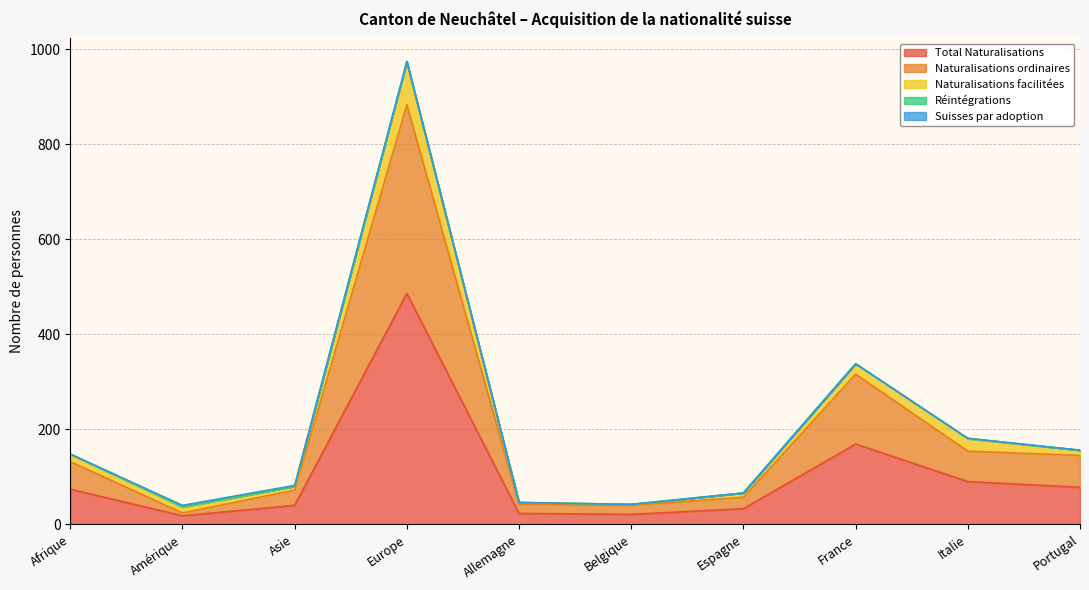

Reading right to left, extract all data points from this chart.

Total Naturalisations: Portugal=78	Italie=90	France=169	Espagne=33	Belgique=21	Allemagne=23	Europe=486	Asie=40	Amérique=18	Afrique=74
Naturalisations ordinaires: Portugal=67	Italie=64	France=147	Espagne=24	Belgique=19	Allemagne=19	Europe=397	Asie=32	Amérique=6	Afrique=58
Naturalisations facilitées: Portugal=11	Italie=26	France=22	Espagne=9	Belgique=2	Allemagne=4	Europe=89	Asie=8	Amérique=12	Afrique=15
Réintégrations: Portugal=0	Italie=1	France=0	Espagne=0	Belgique=0	Allemagne=0	Europe=2	Asie=0	Amérique=1	Afrique=1
Suisses par adoption: Portugal=0	Italie=0	France=0	Espagne=0	Belgique=0	Allemagne=0	Europe=0	Asie=2	Amérique=3	Afrique=0